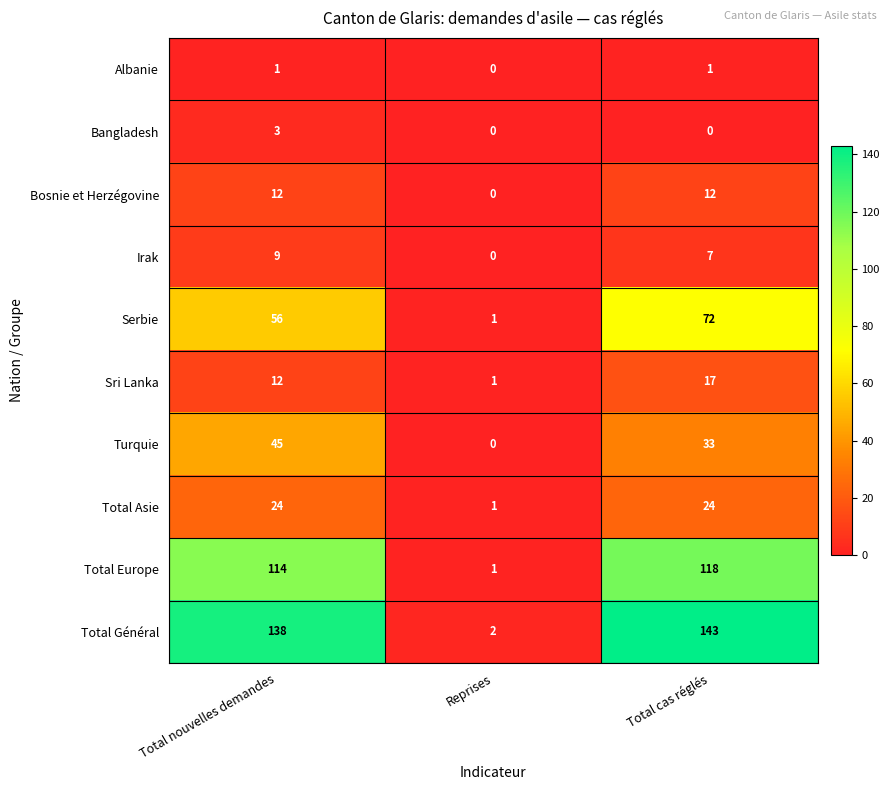

Rank the series at Total cas réglés from highest to lowest value.

Total Général, Total Europe, Serbie, Turquie, Total Asie, Sri Lanka, Bosnie et Herzégovine, Irak, Albanie, Bangladesh